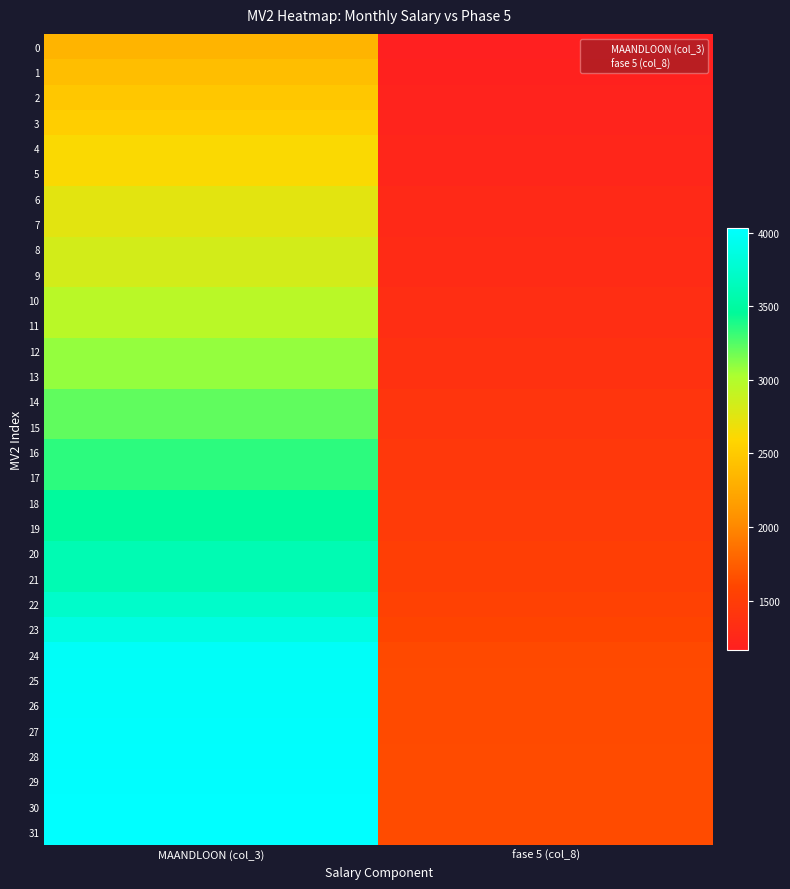

Reading right to left, extract all data points from this chart.

0: fase 5 (col_8)=1163.2	MAANDLOON (col_3)=2334.8
1: fase 5 (col_8)=1183.8	MAANDLOON (col_3)=2408.3
2: fase 5 (col_8)=1203.3	MAANDLOON (col_3)=2478.0
3: fase 5 (col_8)=1219.0	MAANDLOON (col_3)=2534.2
4: fase 5 (col_8)=1244.1	MAANDLOON (col_3)=2623.7
5: fase 5 (col_8)=1244.4	MAANDLOON (col_3)=2624.8
6: fase 5 (col_8)=1277.6	MAANDLOON (col_3)=2743.2
7: fase 5 (col_8)=1277.6	MAANDLOON (col_3)=2743.2
8: fase 5 (col_8)=1301.1	MAANDLOON (col_3)=2827.3
9: fase 5 (col_8)=1301.9	MAANDLOON (col_3)=2830.0
10: fase 5 (col_8)=1337.7	MAANDLOON (col_3)=2957.7
11: fase 5 (col_8)=1337.9	MAANDLOON (col_3)=2958.6
12: fase 5 (col_8)=1373.7	MAANDLOON (col_3)=3086.3
13: fase 5 (col_8)=1373.9	MAANDLOON (col_3)=3087.2
14: fase 5 (col_8)=1409.7	MAANDLOON (col_3)=3214.8
15: fase 5 (col_8)=1410.0	MAANDLOON (col_3)=3215.8
16: fase 5 (col_8)=1445.7	MAANDLOON (col_3)=3343.4
17: fase 5 (col_8)=1446.1	MAANDLOON (col_3)=3344.7
18: fase 5 (col_8)=1481.8	MAANDLOON (col_3)=3472.4
19: fase 5 (col_8)=1482.2	MAANDLOON (col_3)=3473.8
20: fase 5 (col_8)=1518.0	MAANDLOON (col_3)=3601.4
21: fase 5 (col_8)=1518.3	MAANDLOON (col_3)=3602.8
22: fase 5 (col_8)=1554.1	MAANDLOON (col_3)=3730.4
23: fase 5 (col_8)=1590.2	MAANDLOON (col_3)=3859.4
24: fase 5 (col_8)=1626.0	MAANDLOON (col_3)=3987.0
25: fase 5 (col_8)=1628.4	MAANDLOON (col_3)=3995.7
26: fase 5 (col_8)=1630.3	MAANDLOON (col_3)=4002.4
27: fase 5 (col_8)=1632.4	MAANDLOON (col_3)=4010.0
28: fase 5 (col_8)=1634.0	MAANDLOON (col_3)=4015.7
29: fase 5 (col_8)=1635.5	MAANDLOON (col_3)=4021.1
30: fase 5 (col_8)=1636.9	MAANDLOON (col_3)=4026.0
31: fase 5 (col_8)=1638.2	MAANDLOON (col_3)=4030.6